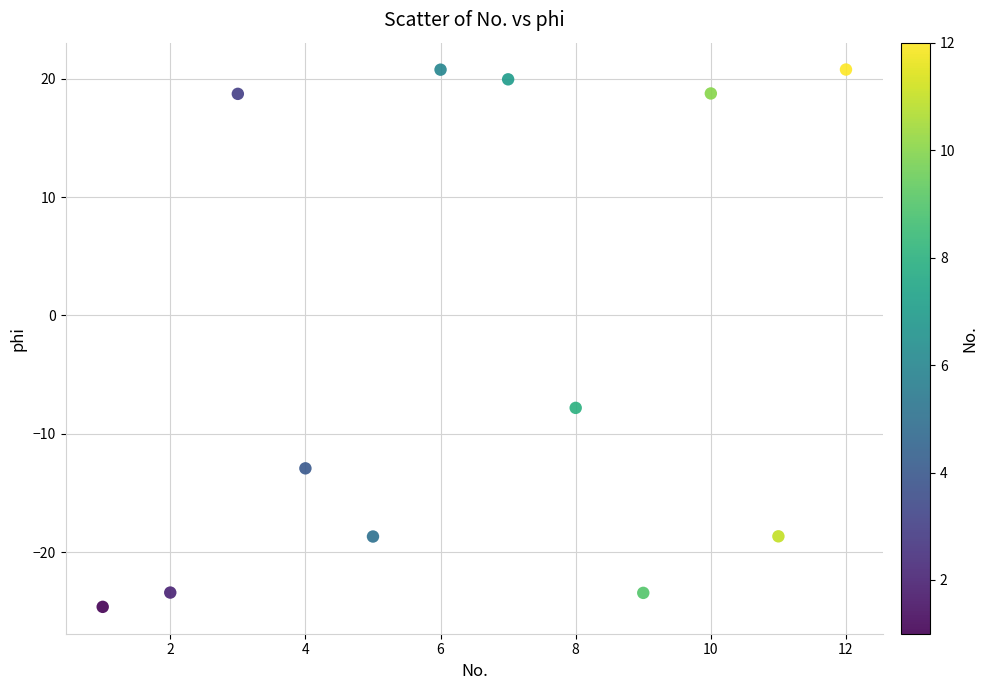

What is the average Y value?

-2.5